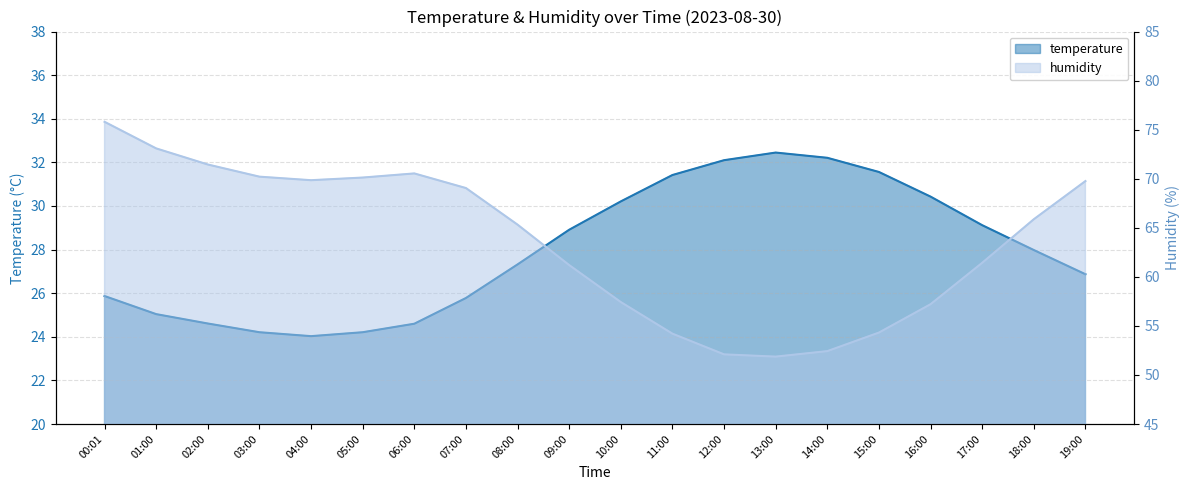

What is the value of the temperature point at the 5th from the left?

24.0